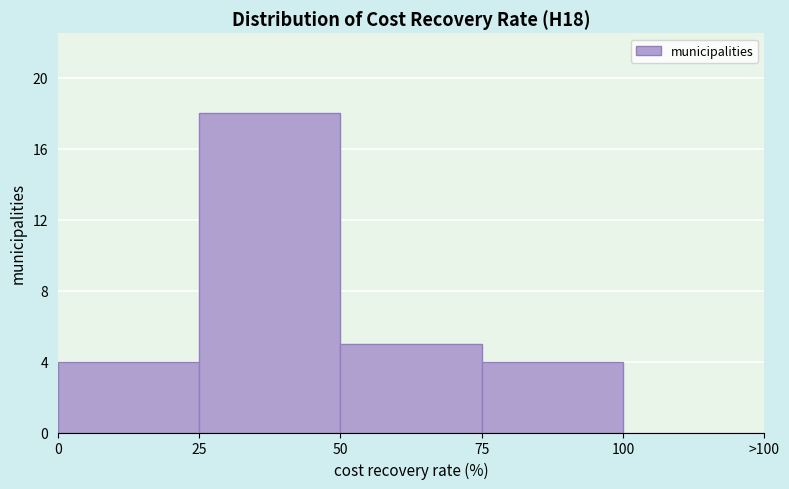

Reading left to right, list all the values displayed in this chart.

0=4	25=18	50=5	75=4	100=0